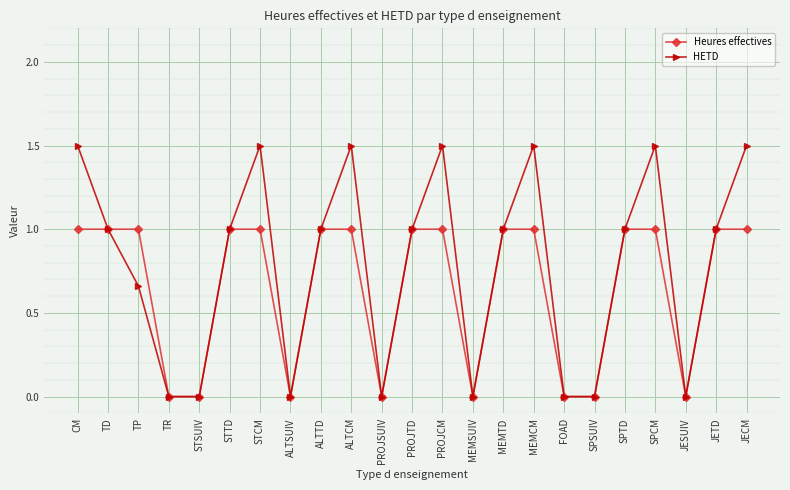

Where is the first local maximum for HETD?

STCM